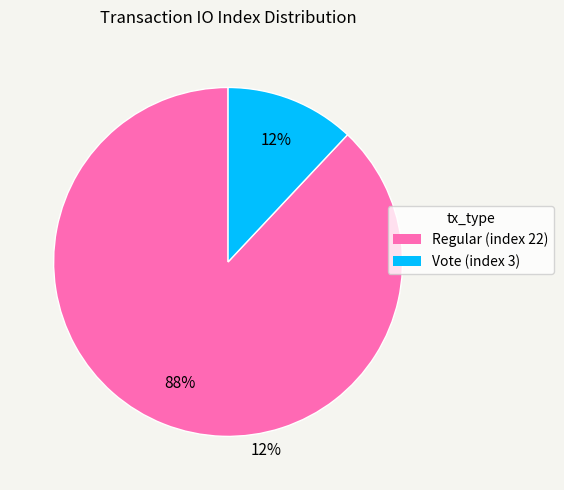

What is the ratio of the value at Vote (index 3) to the value at Regular (index 22)?

0.1